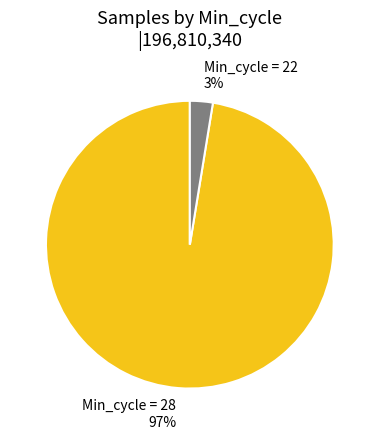

Which category has the smallest portion of the pie?

Min_cycle = 22 3%